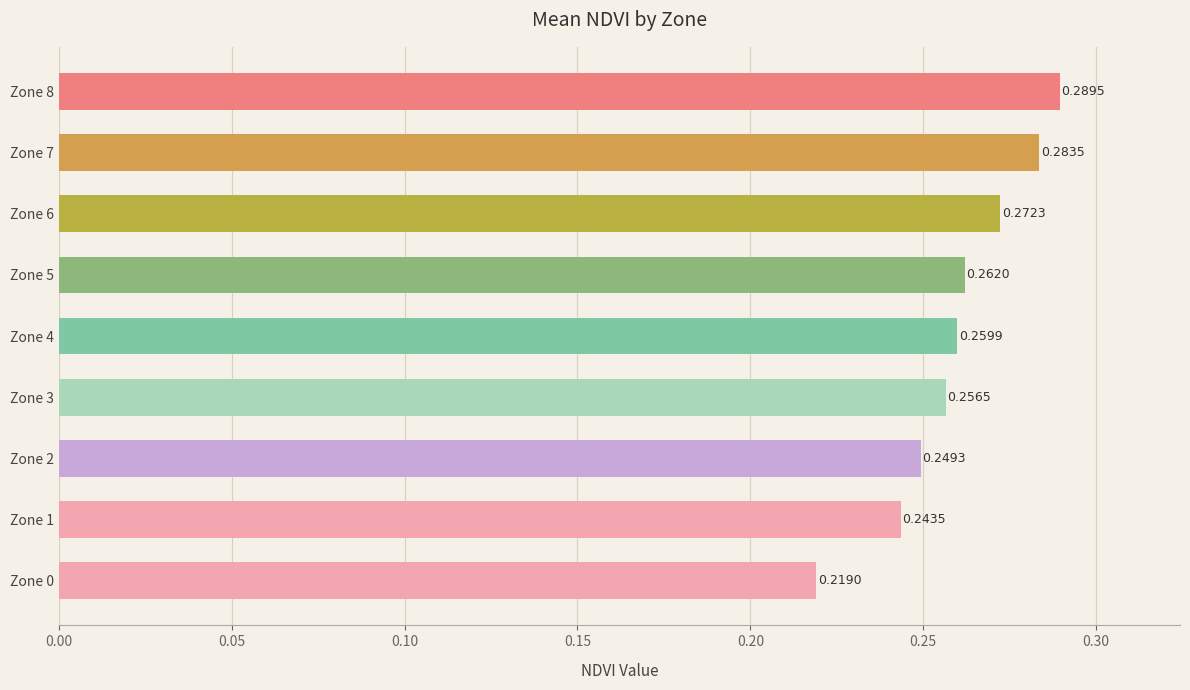

What is the sum of all values?

2.3